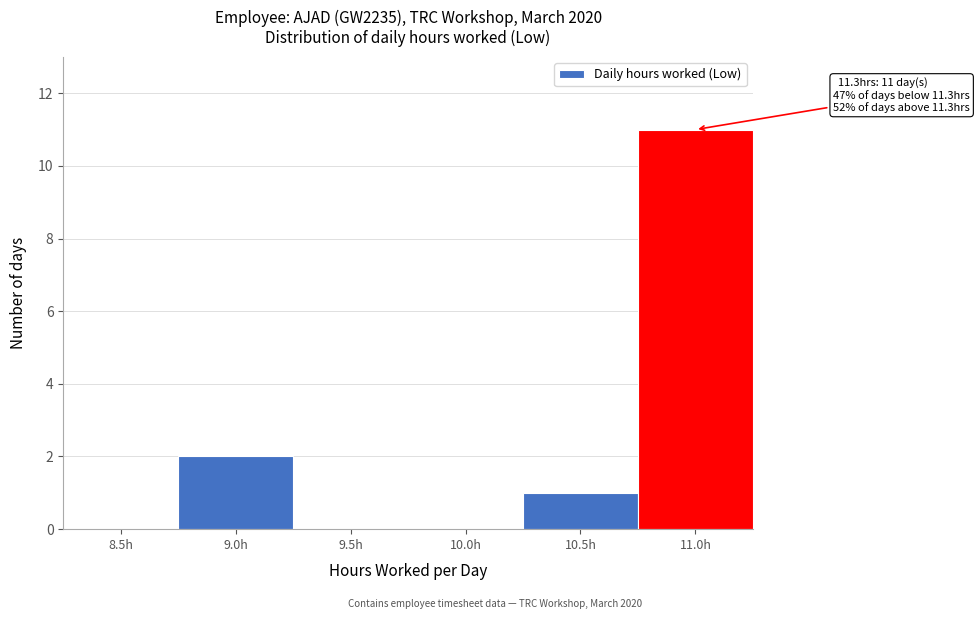

Reading left to right, transcribe all the data shown in this chart.

8.5h=0	9.0h=2	9.5h=0	10.0h=0	10.5h=1	11.0h=11